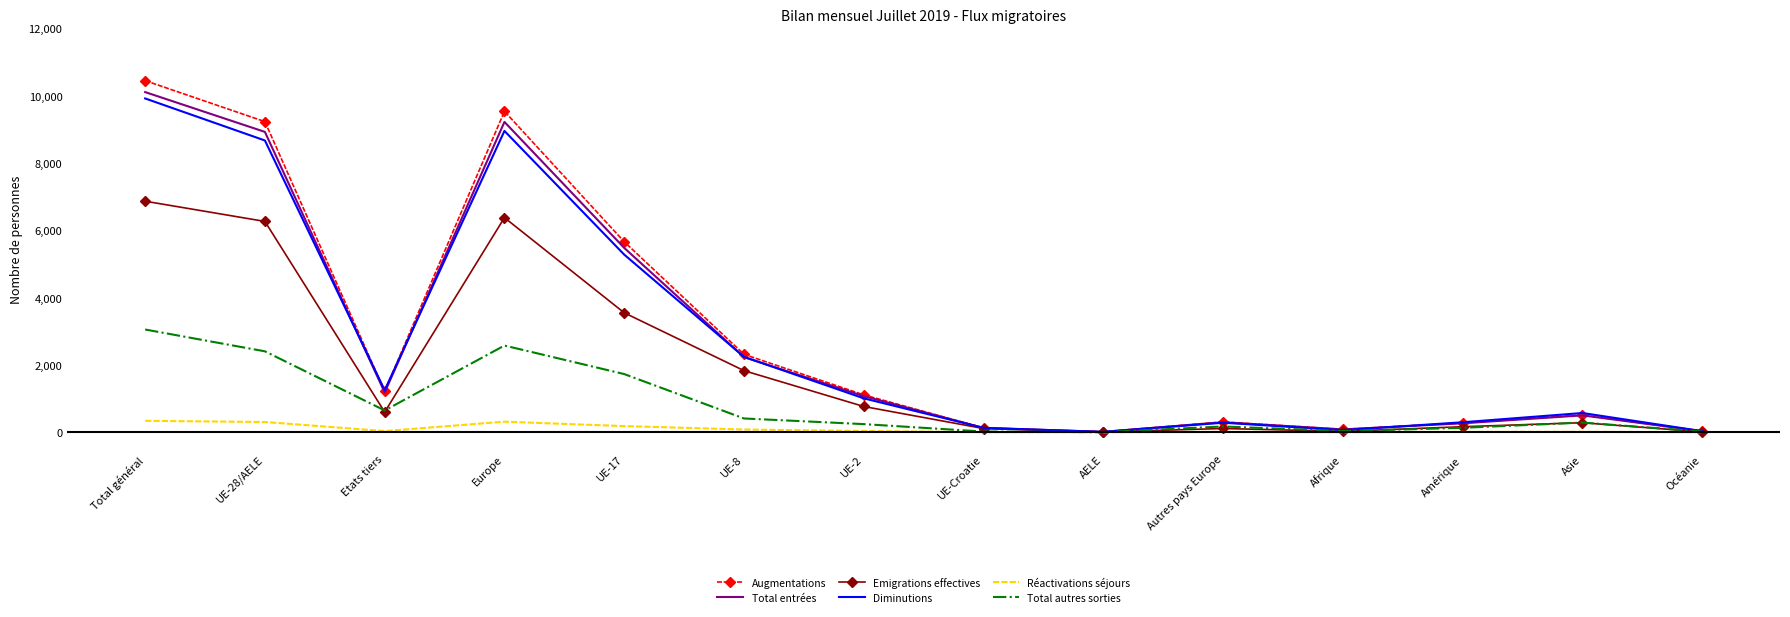

Where do Diminutions and Total entrées first cross each other?

UE-28/AELE and Etats tiers